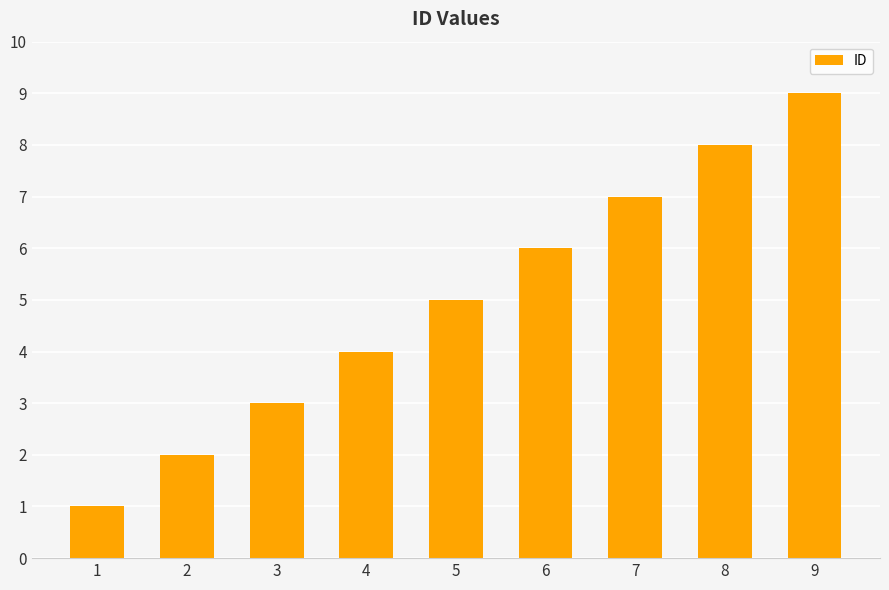

Count the number of categories in the chart.

9